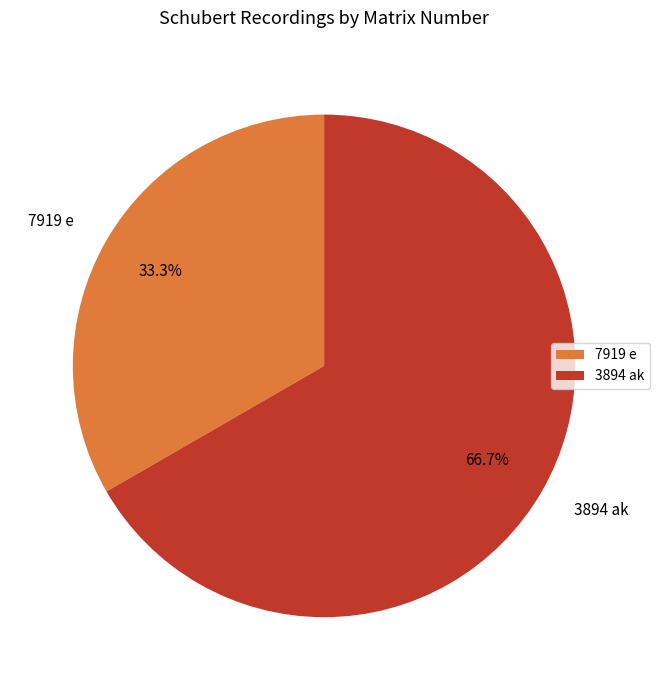

Combined, what portion of the pie is 3894 ak and 7919 e?

100.0%